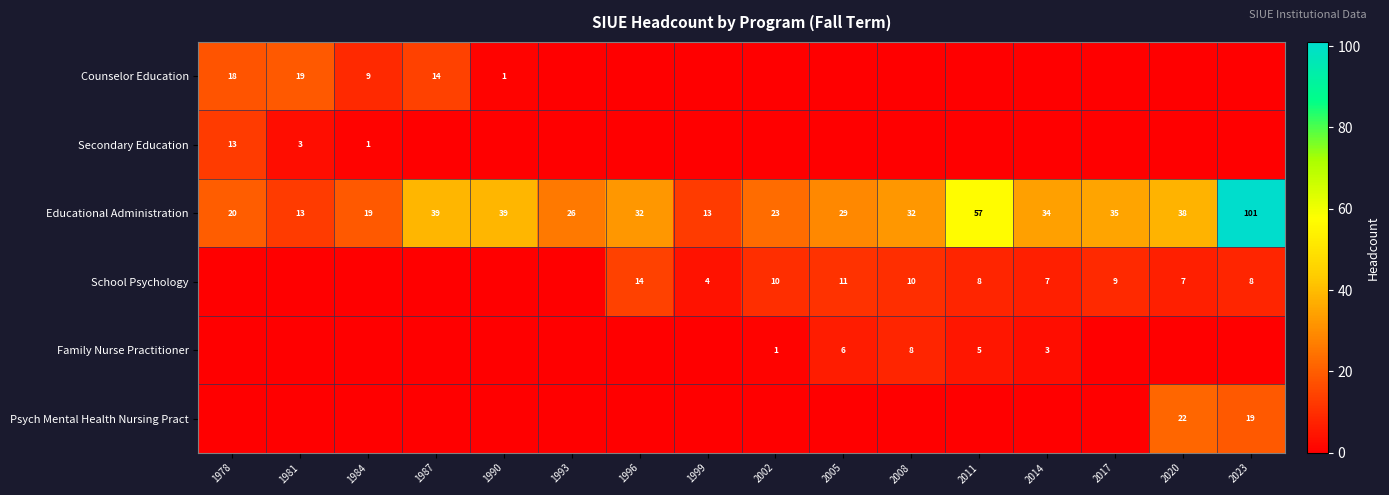

Read the Educational Administration value at 2017, to the nearest 5.

35